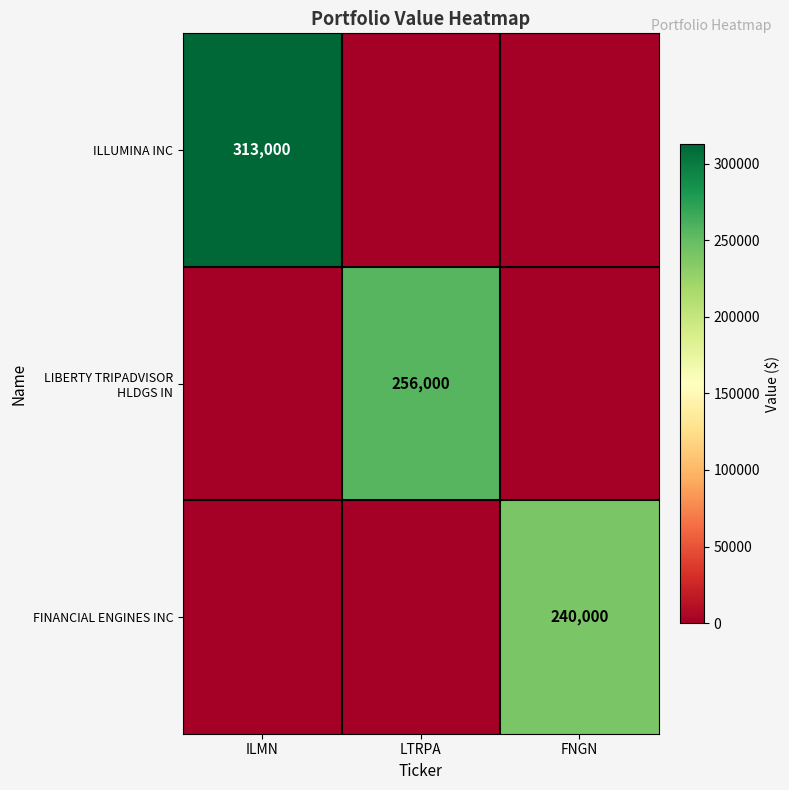

Is it true that ILLUMINA INC equals 197790 at ILMN?

False